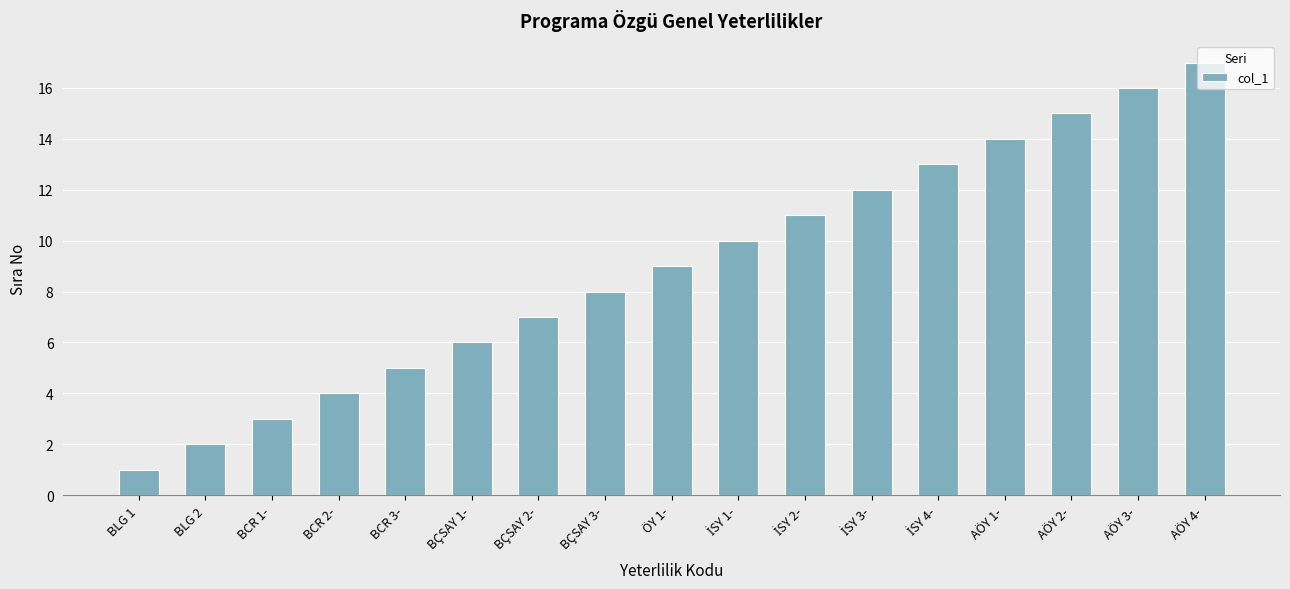

Are the bars horizontal?

No